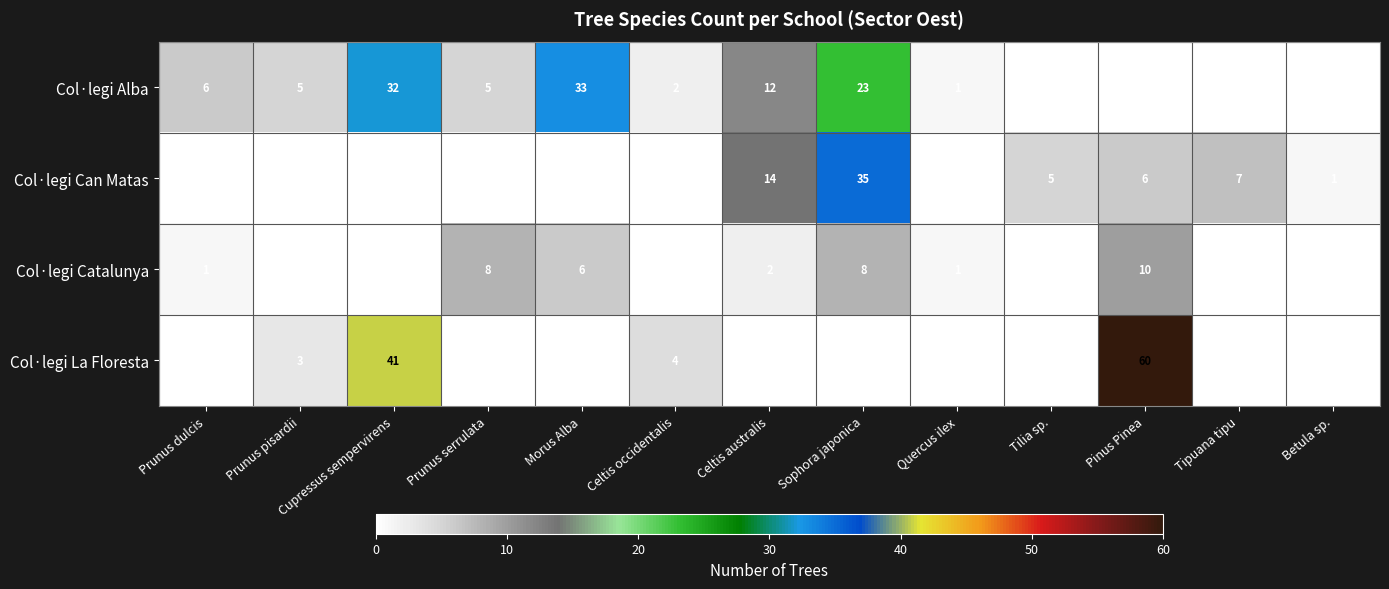

The value of Col·legi Catalunya at Prunus dulcis is 2. True or false?

False